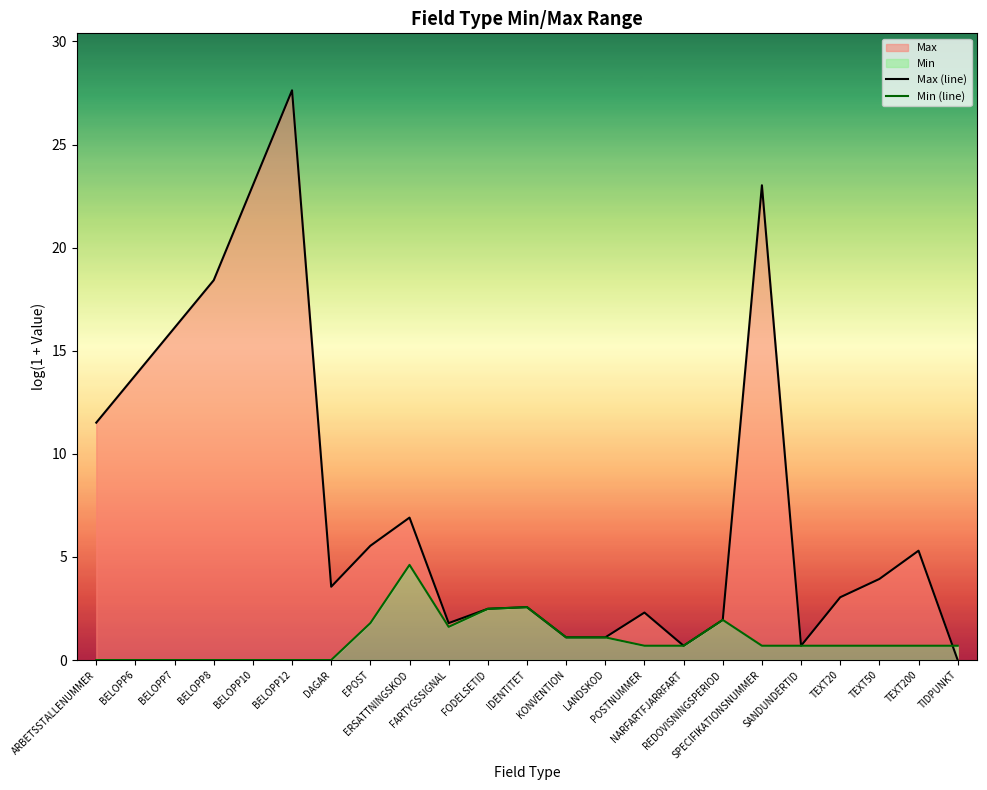

The Min (line) series shows 1.0 at IDENTITET. True or false?

False